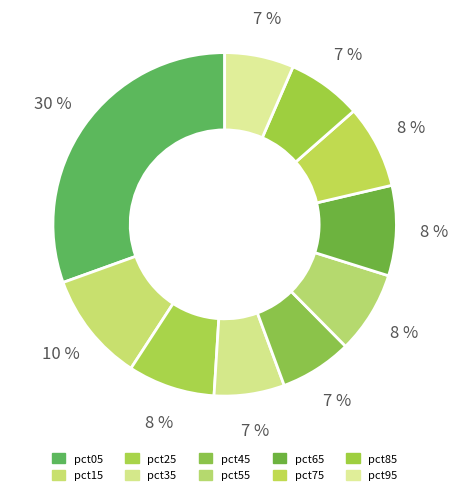

Rank the categories by value from highest to lowest.

pct05, pct15, pct65, pct25, pct75, pct55, pct85, pct45, pct35, pct95